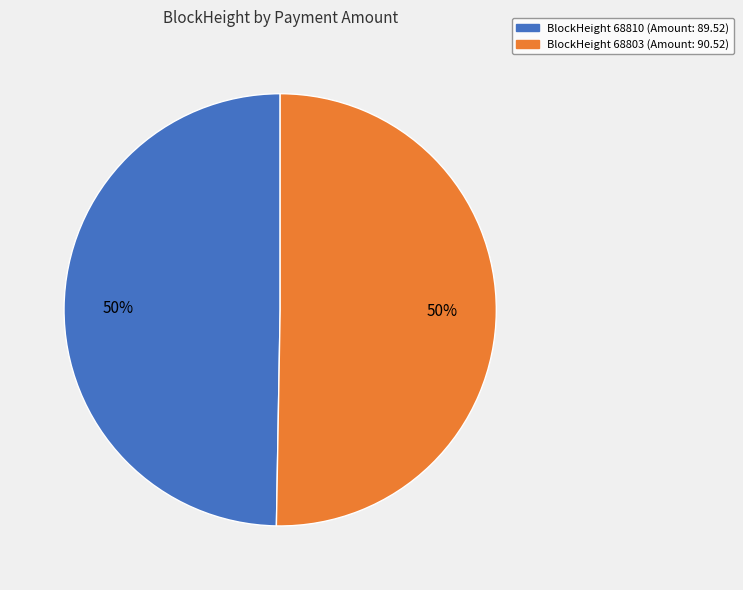

Approximately how many times larger is the value at BlockHeight 68810 (Amount: 89.52) compared to BlockHeight 68803 (Amount: 90.52)?

1.0